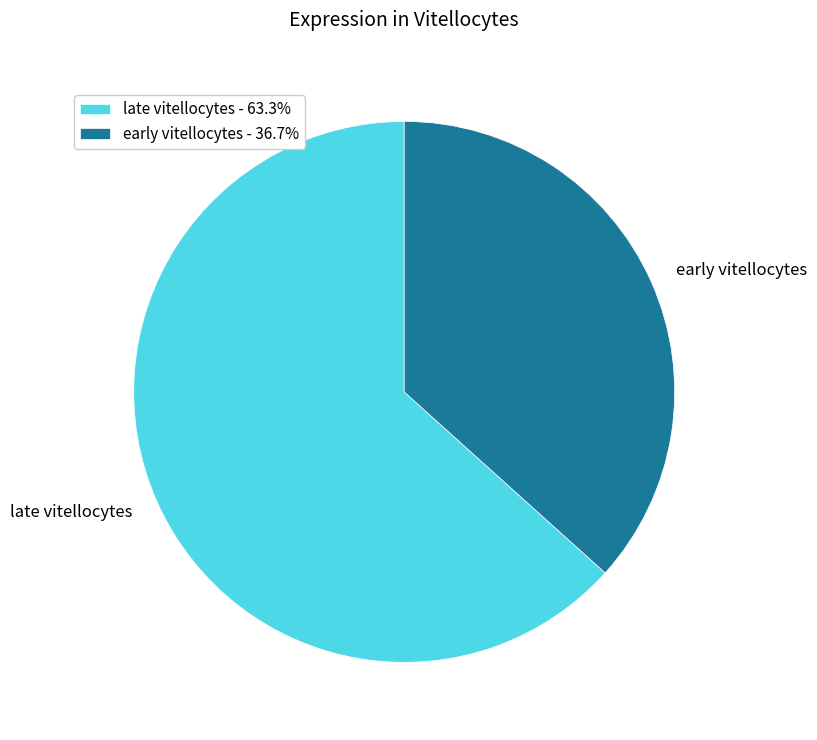

Is the sum of early vitellocytes and late vitellocytes greater than half?

Yes